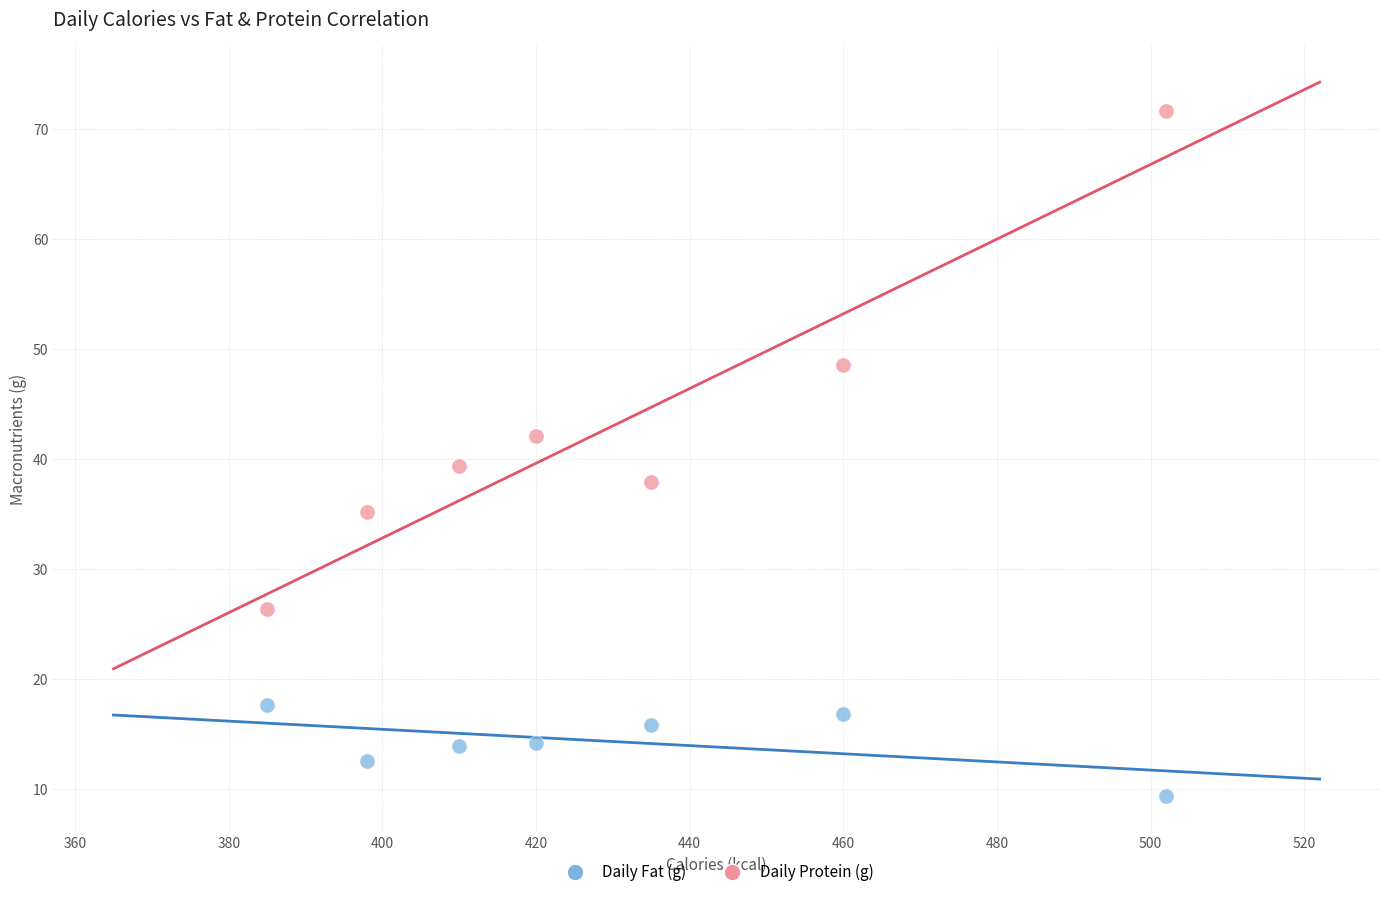

Which series contains the lowest Y value?

Daily Fat (g)